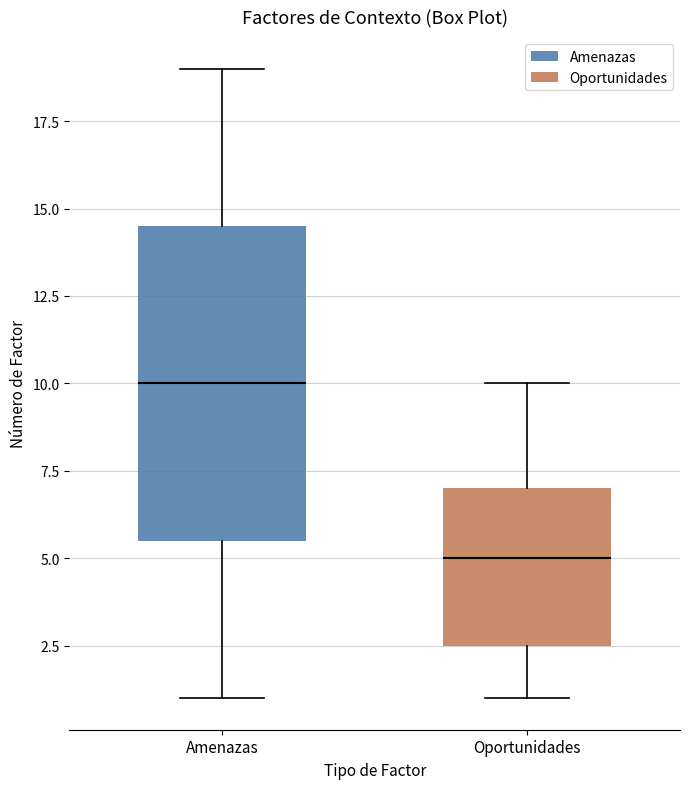

Reading left to right, read every box against the y-axis: the position of its median line, the range the box covers, and the ends of its whiskers. The values are not printed on the chart, so give them approximately, as read against the axis.

Amenazas: median 10.0, box 5.5 to 14.5, whiskers 1.0 to 19.0
Oportunidades: median 5.0, box 2.5 to 7.0, whiskers 1.0 to 10.0